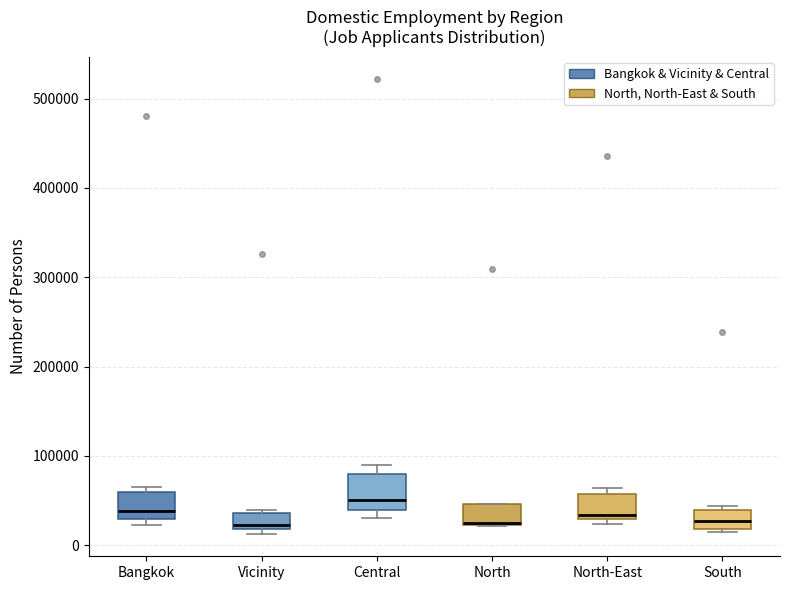

Which box is the tallest, from its lower edge to its upper edge?

Central